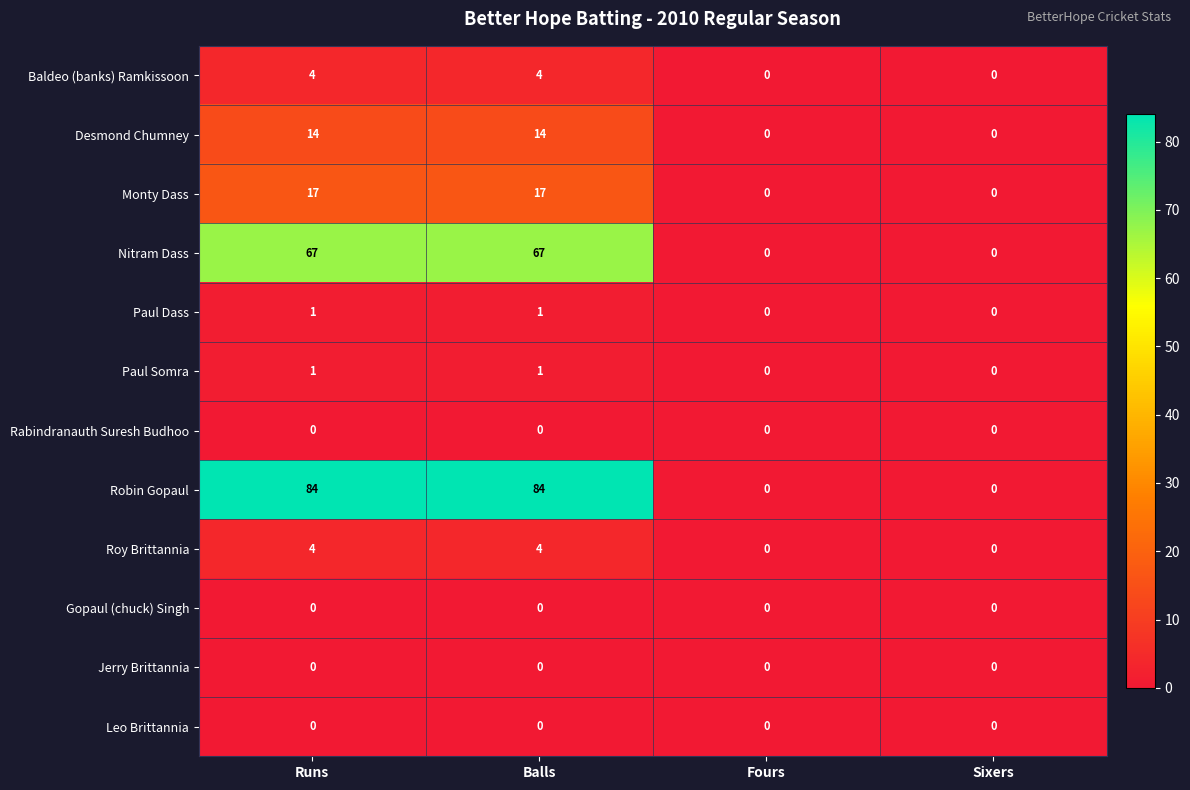

What is the difference between the maximum and minimum values in the Nitram Dass series?

67